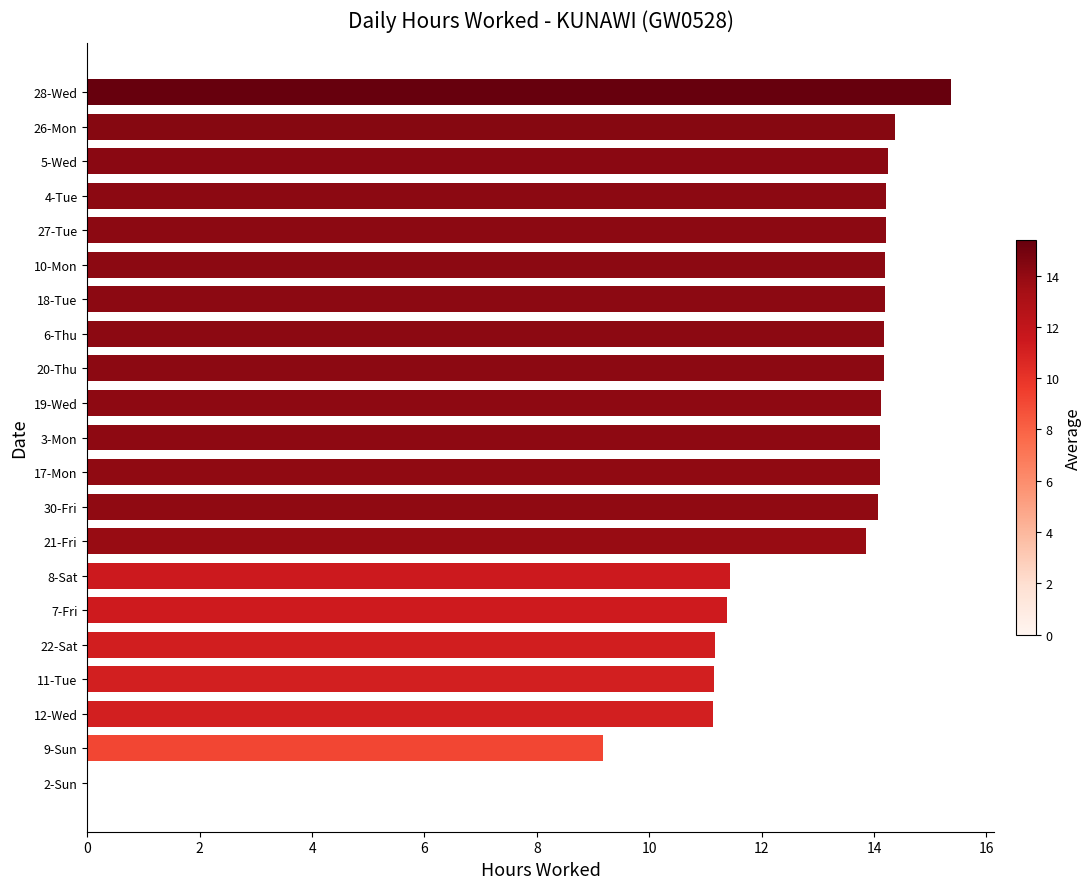

The value at 28-Wed is 15.4. True or false?

True